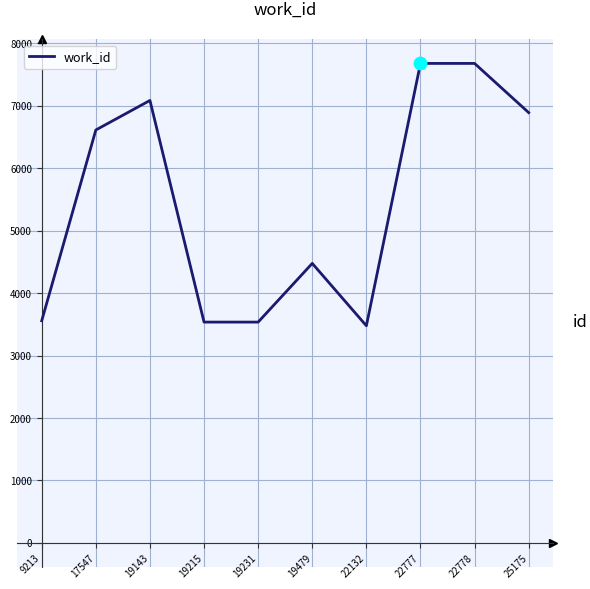

What is the change in value from 9213 to 22777?

+4121